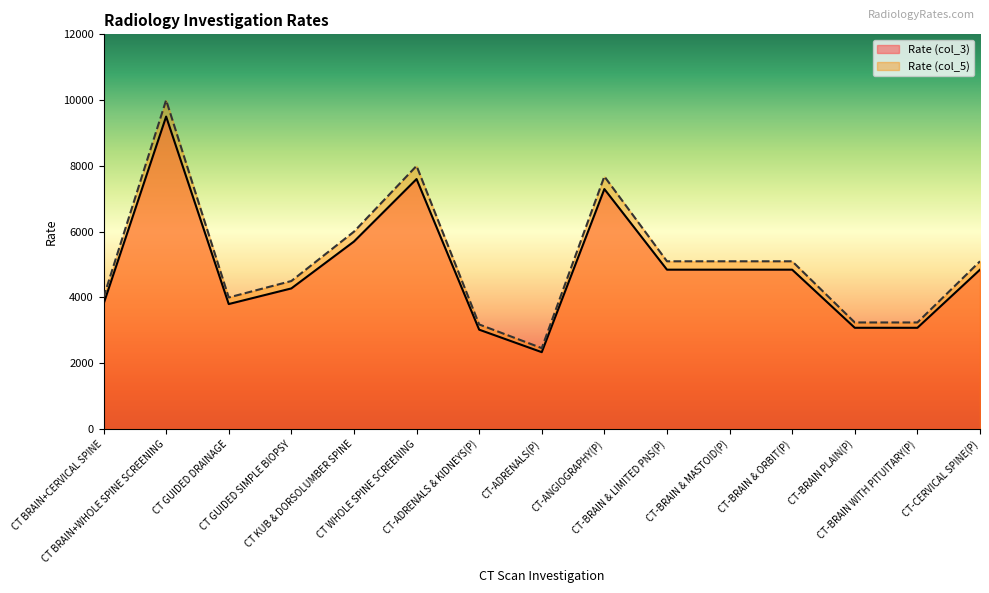

What is the difference between the maximum and minimum values in the Rate (col_5) series?

7540